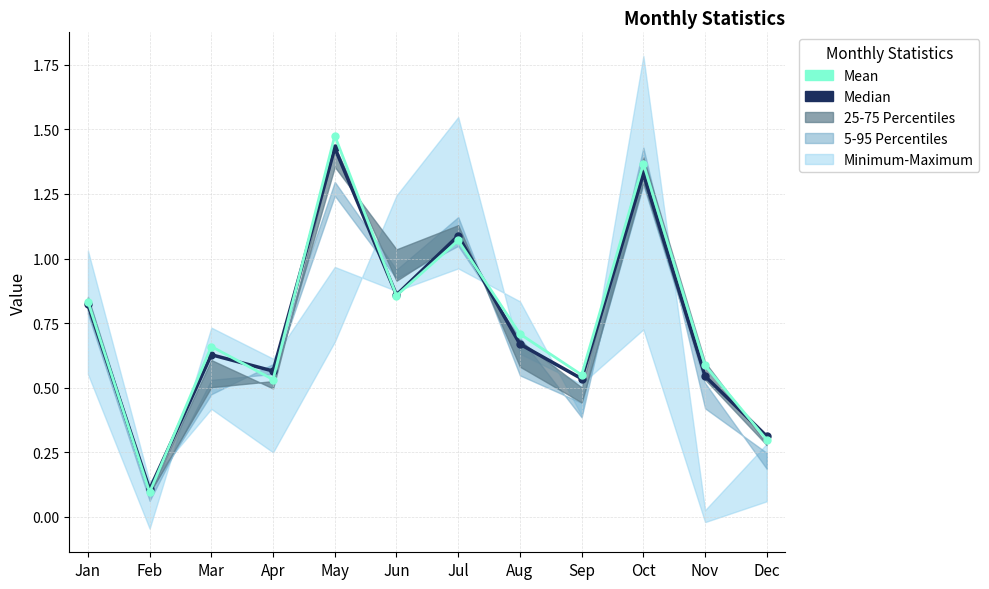

At which category is the sum across all series the highest?

May